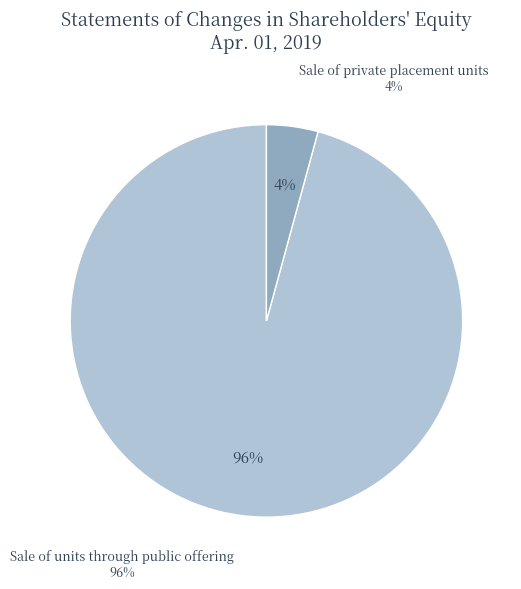

The Sale of units through public offering slice represents 96% of the pie. True or false?

True